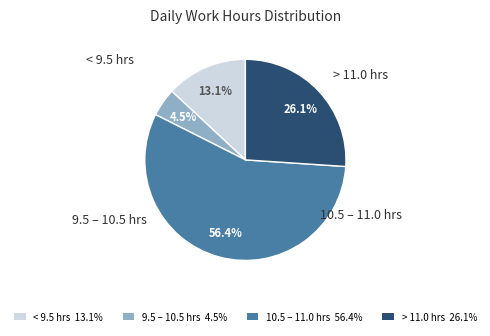

Does any single category account for the majority?

Yes